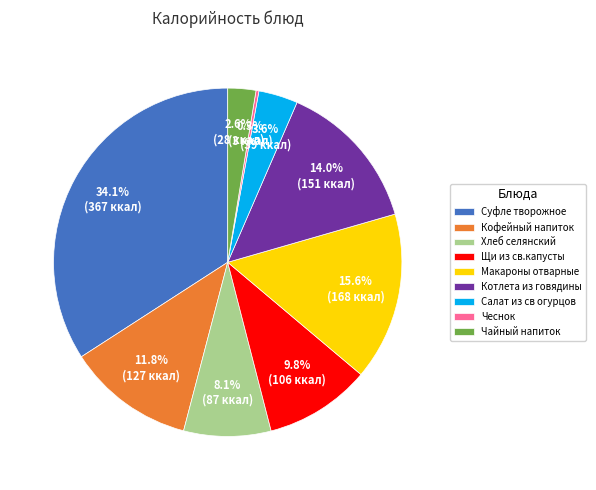

What is the largest slice in the pie chart?

Суфле творожное